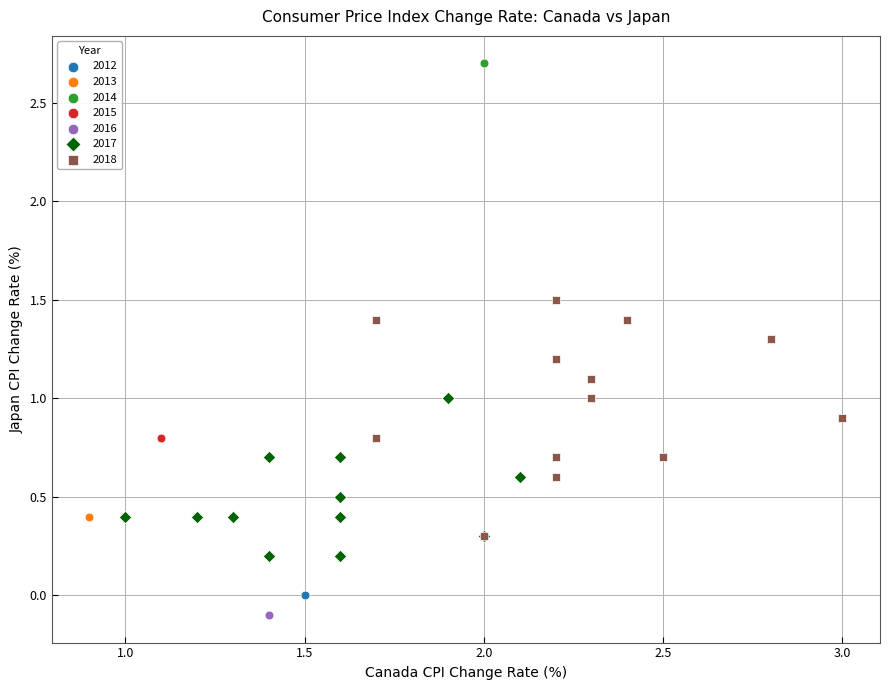

Which series reaches the minimum Y coordinate?

2016